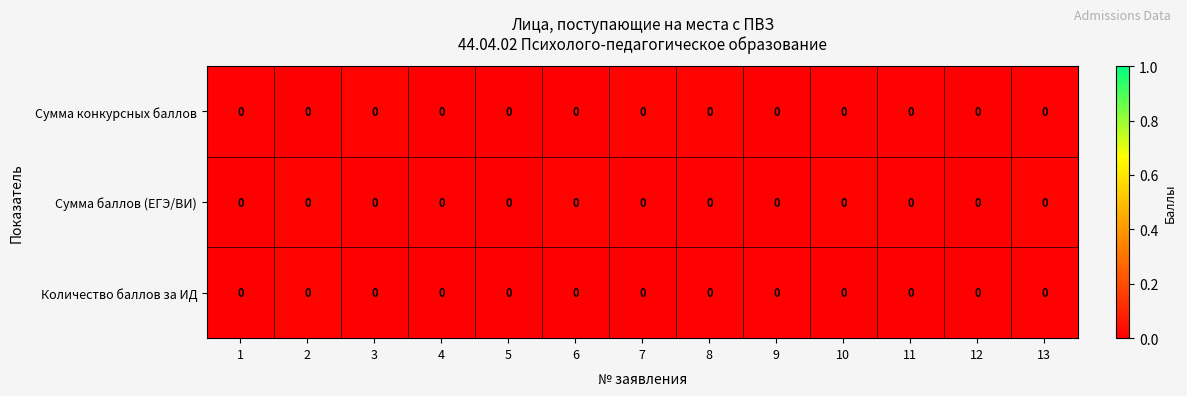

Between 8 and 4, which is larger?

8